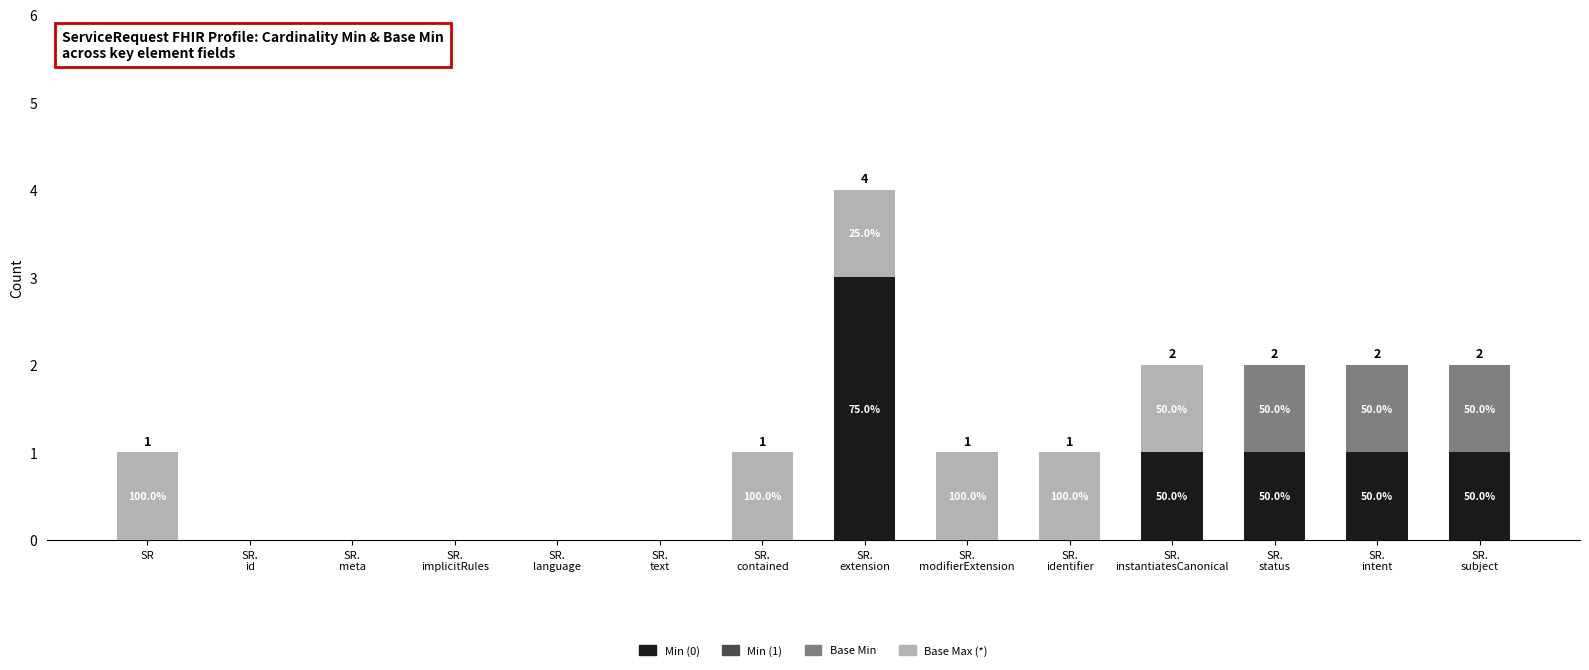

What is the difference between the second highest and second lowest values in the Base Min series?

1